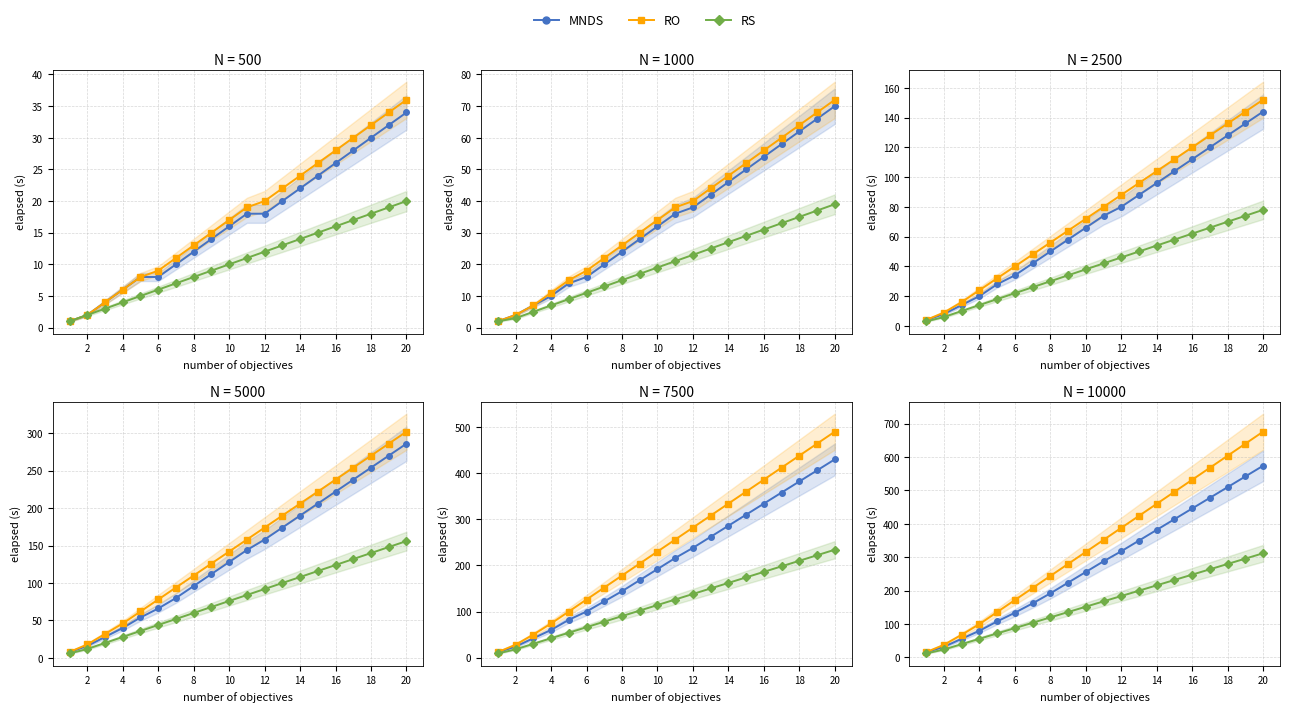

What is the value of the RO point at the 12th from the left?

20